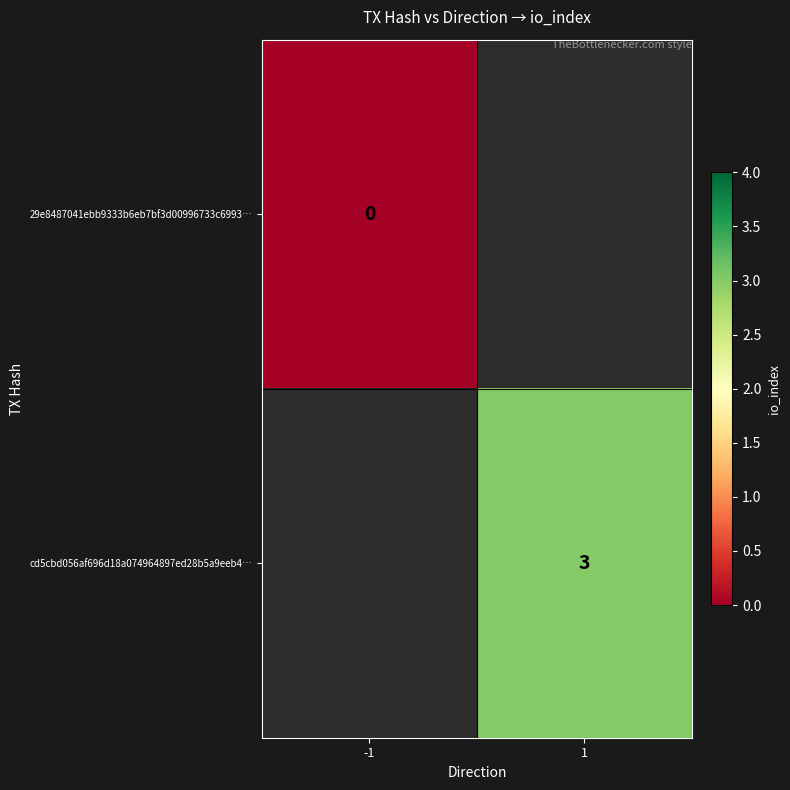

Is it true that cd5cbd056af696d18a074964897ed28b5a9eeb4… equals 3 at 1?

True